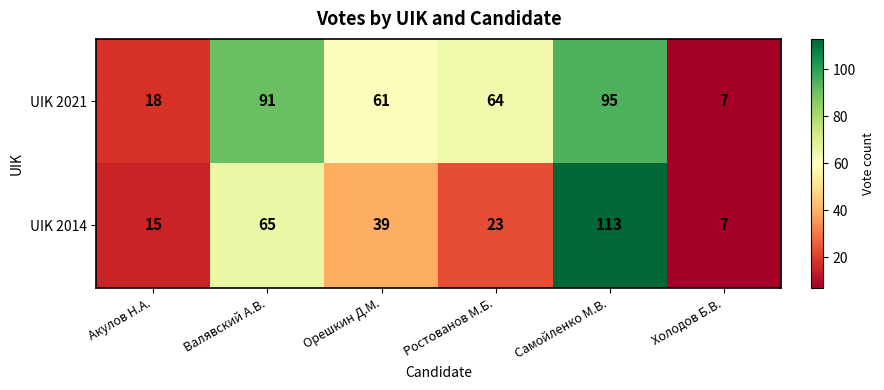

Which series has the widest spread of values?

UIK 2014